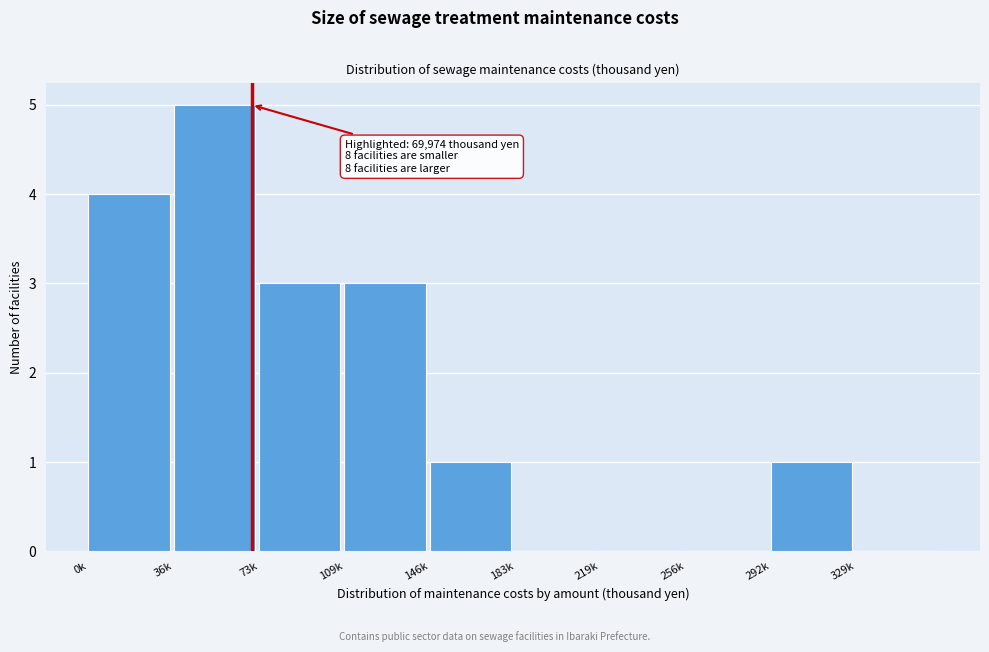

Reading left to right, list all the values displayed in this chart.

0k=4	36k=5	73k=3	109k=3	146k=1	183k=0	219k=0	256k=0	292k=1	329k=0